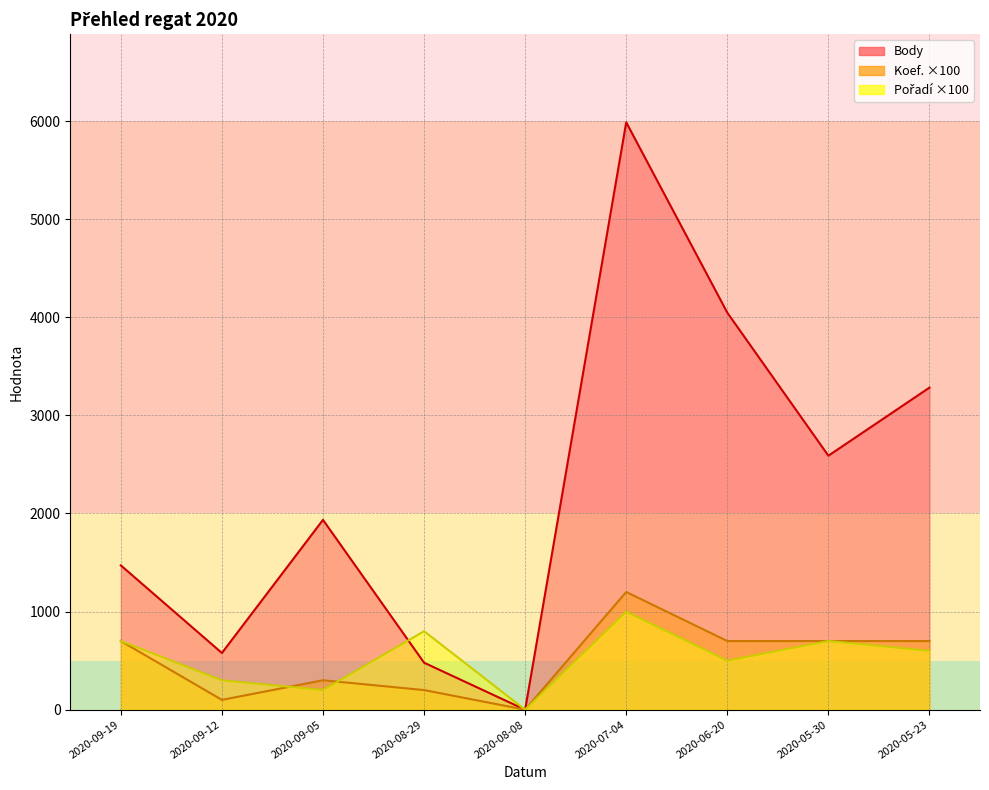

What are all the series names shown in the legend?

Body, Koef., Pořadí